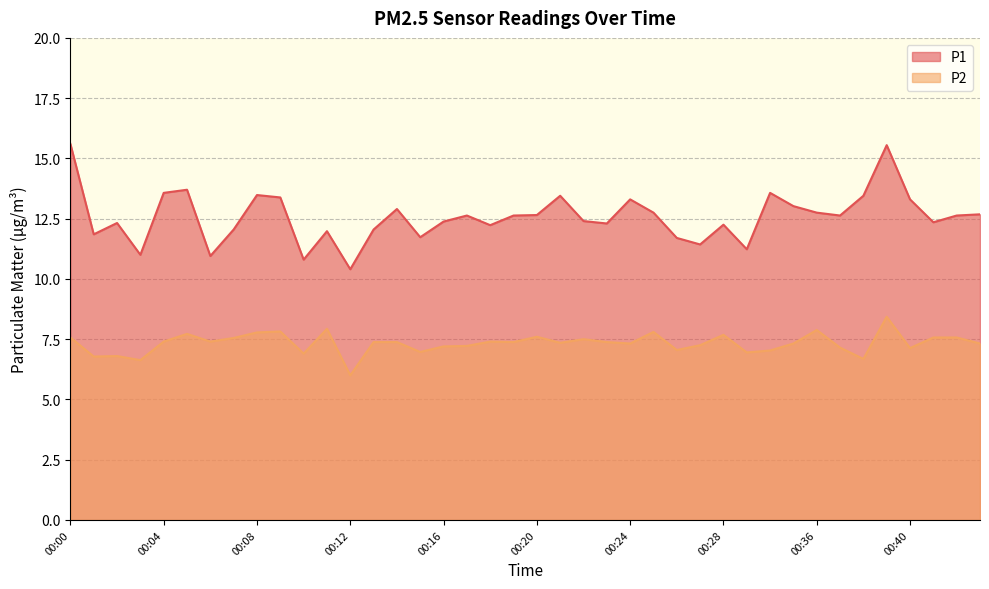

Is the value of P1 at 00:01 greater than the value of P2 at 00:28?

Yes